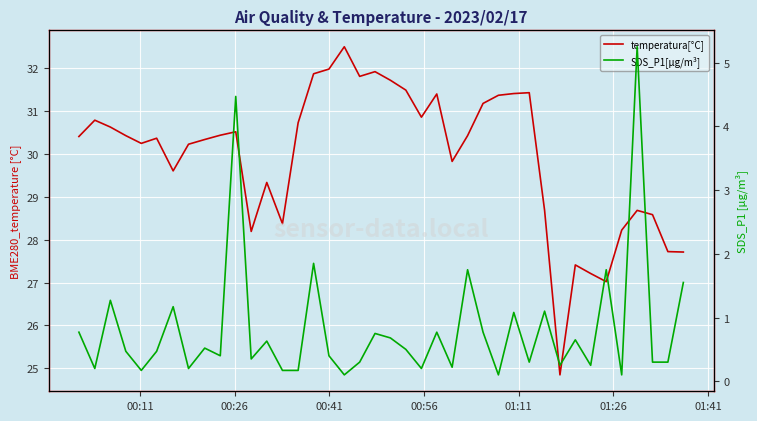

What is the sum of all SDS_P1[μg/m³] values?

32.7